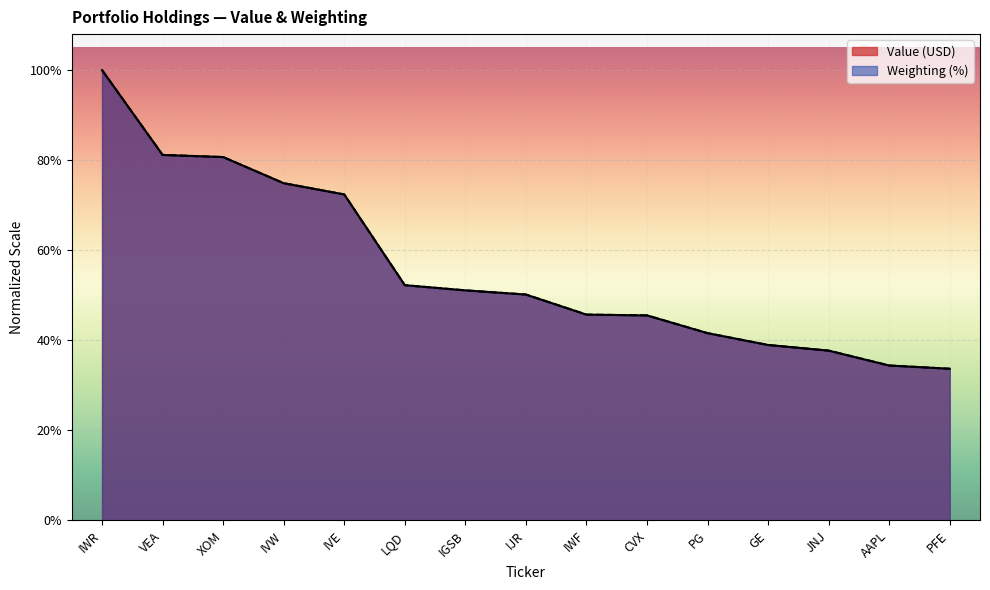

Reading left to right, extract all data points from this chart.

Value: IWR=1.0	VEA=0.8	XOM=0.8	IVW=0.7	IVE=0.7	LQD=0.5	IGSB=0.5	IJR=0.5	IWF=0.5	CVX=0.5	PG=0.4	GE=0.4	JNJ=0.4	AAPL=0.3	PFE=0.3
Weighting: IWR=1.0	VEA=0.8	XOM=0.8	IVW=0.7	IVE=0.7	LQD=0.5	IGSB=0.5	IJR=0.5	IWF=0.5	CVX=0.5	PG=0.4	GE=0.4	JNJ=0.4	AAPL=0.3	PFE=0.3